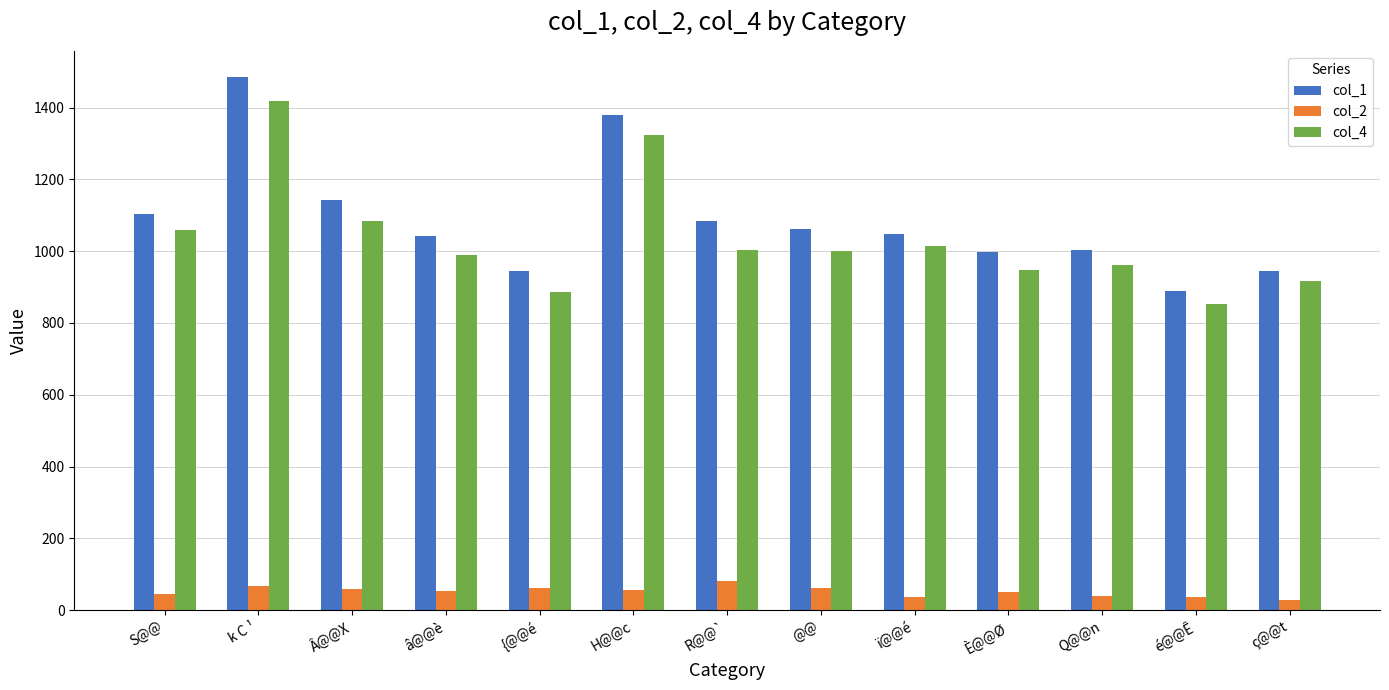

Where is col_1 nearest to the value 1186?

Â@@X